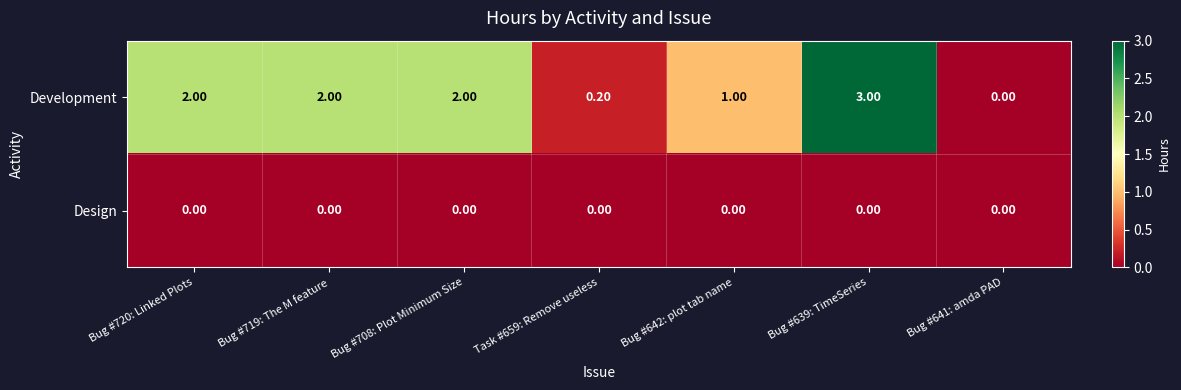

What is the average value of the Development series?

1.5